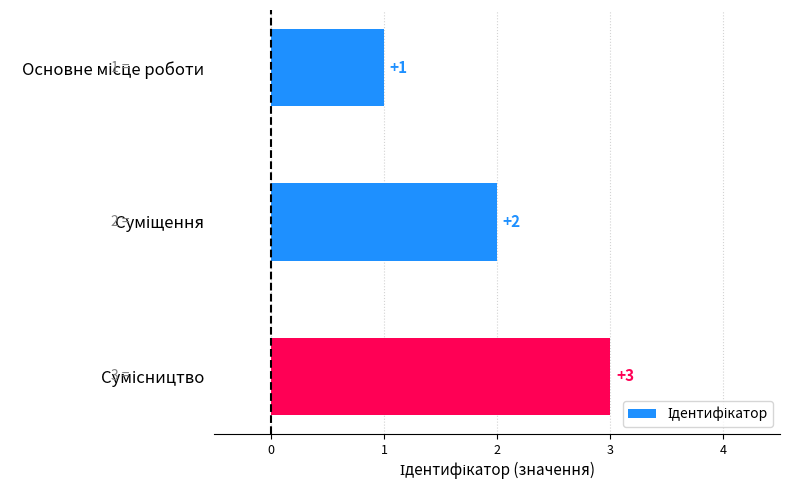

What is the sum of all values?

6